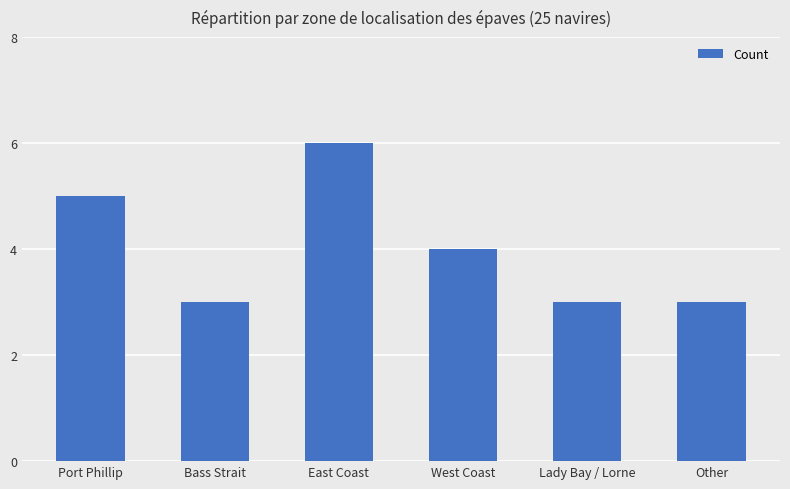

What position from the right is Lady Bay / Lorne?

2